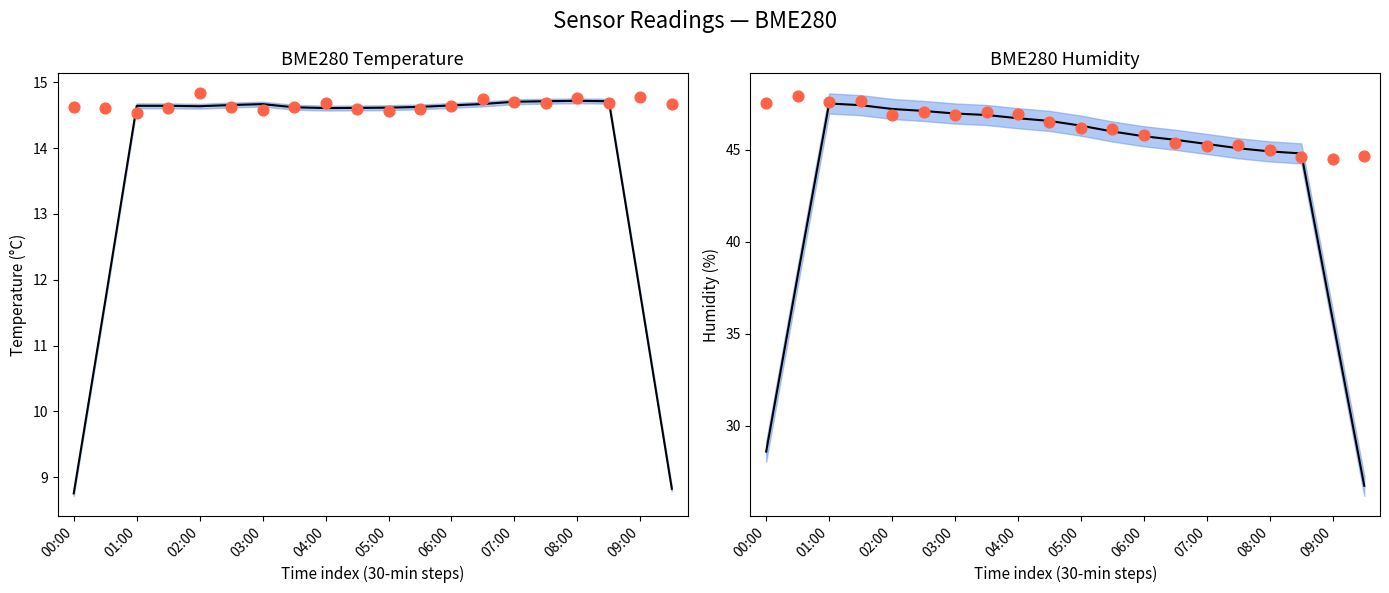

Is the value of BME280_humidity (smooth) at 02:00 greater than the value of BME280_temperature at 09:00?

Yes